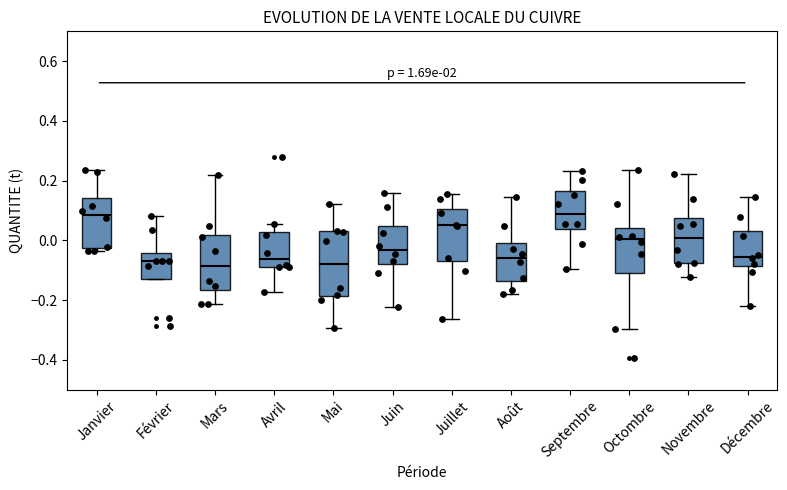

Which box is the tallest, from its lower edge to its upper edge?

Mai